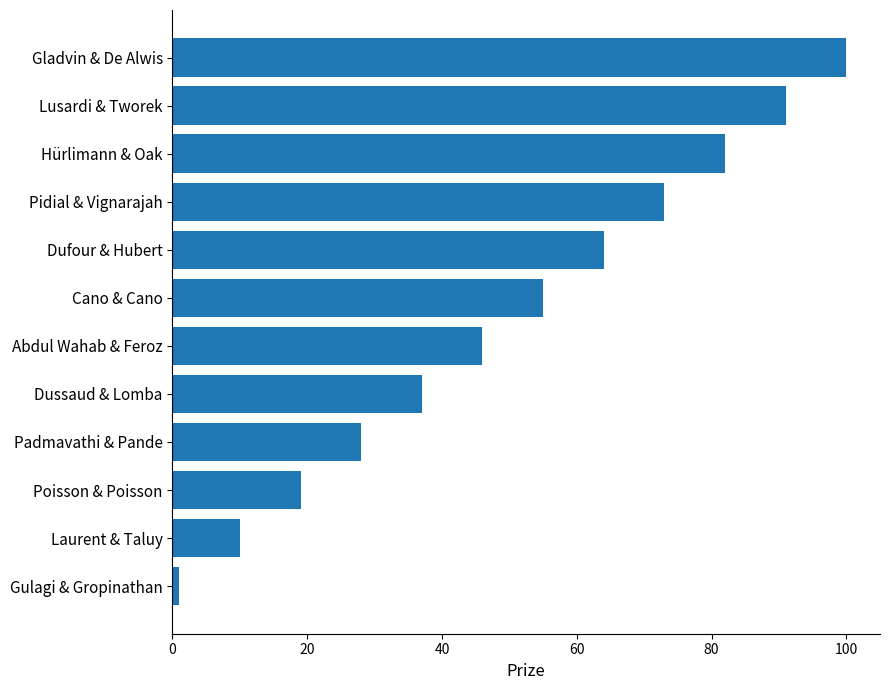

List the labels in order of value, largest first.

Gladvin & De Alwis, Lusardi & Tworek, Hürlimann & Oak, Pidial & Vignarajah, Dufour & Hubert, Cano & Cano, Abdul Wahab & Feroz, Dussaud & Lomba, Padmavathi & Pande, Poisson & Poisson, Laurent & Taluy, Gulagi & Gropinathan